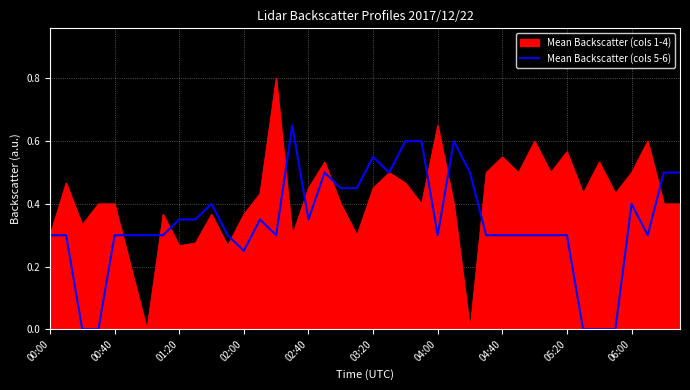

What is the maximum value shown in the chart?

0.8